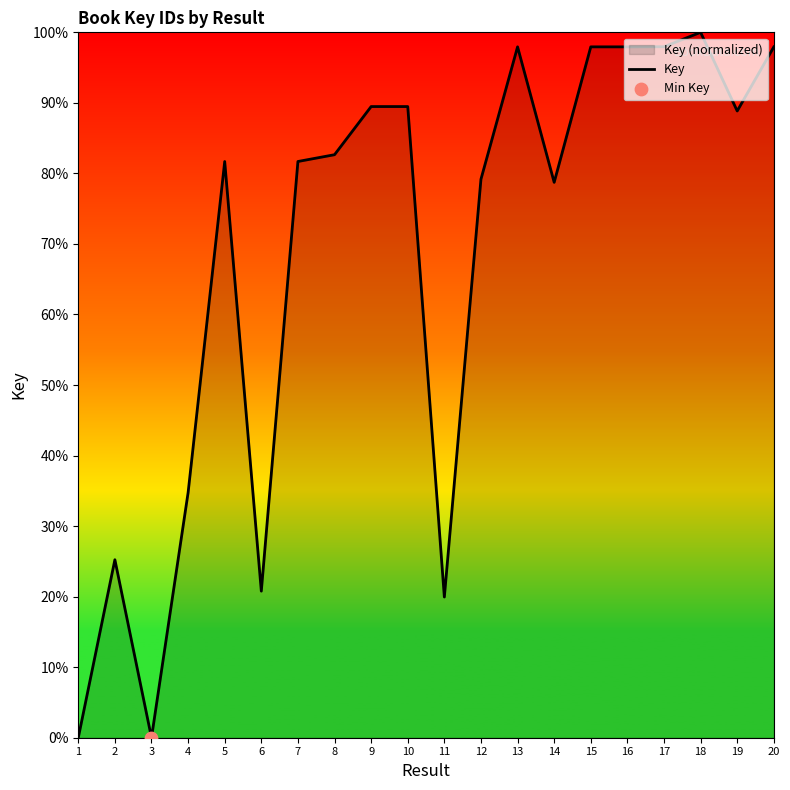

Between 5 and 6, which is larger?

5